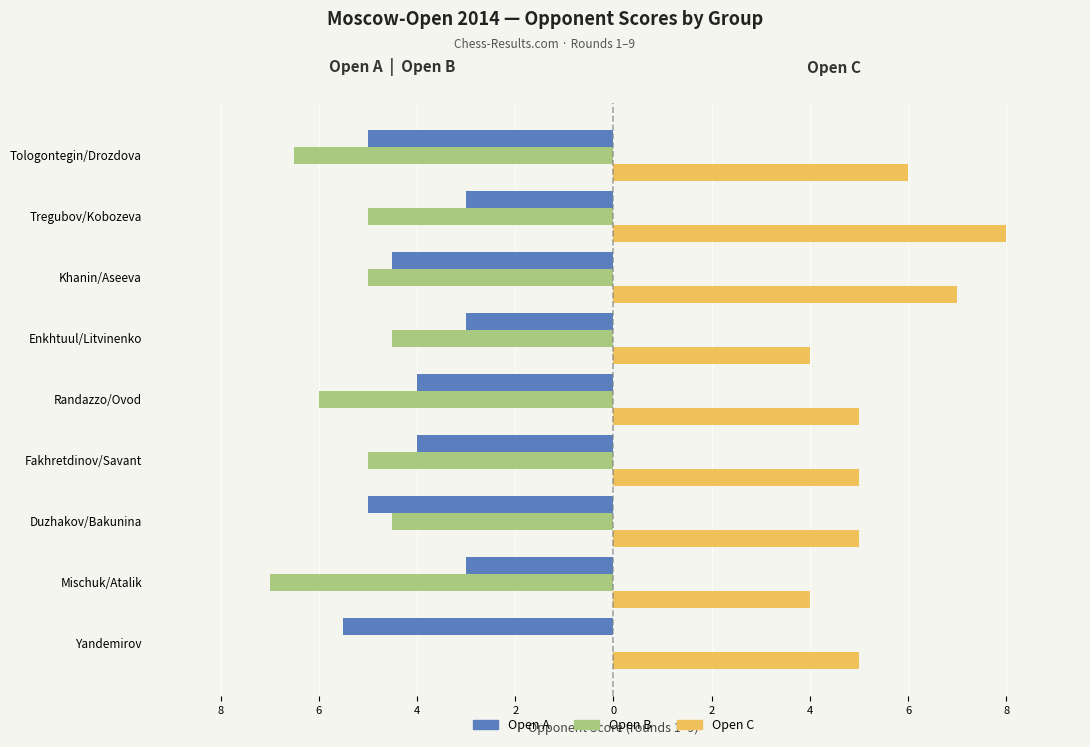

What is the difference between the maximum and second lowest values in the Open C series?

4.0